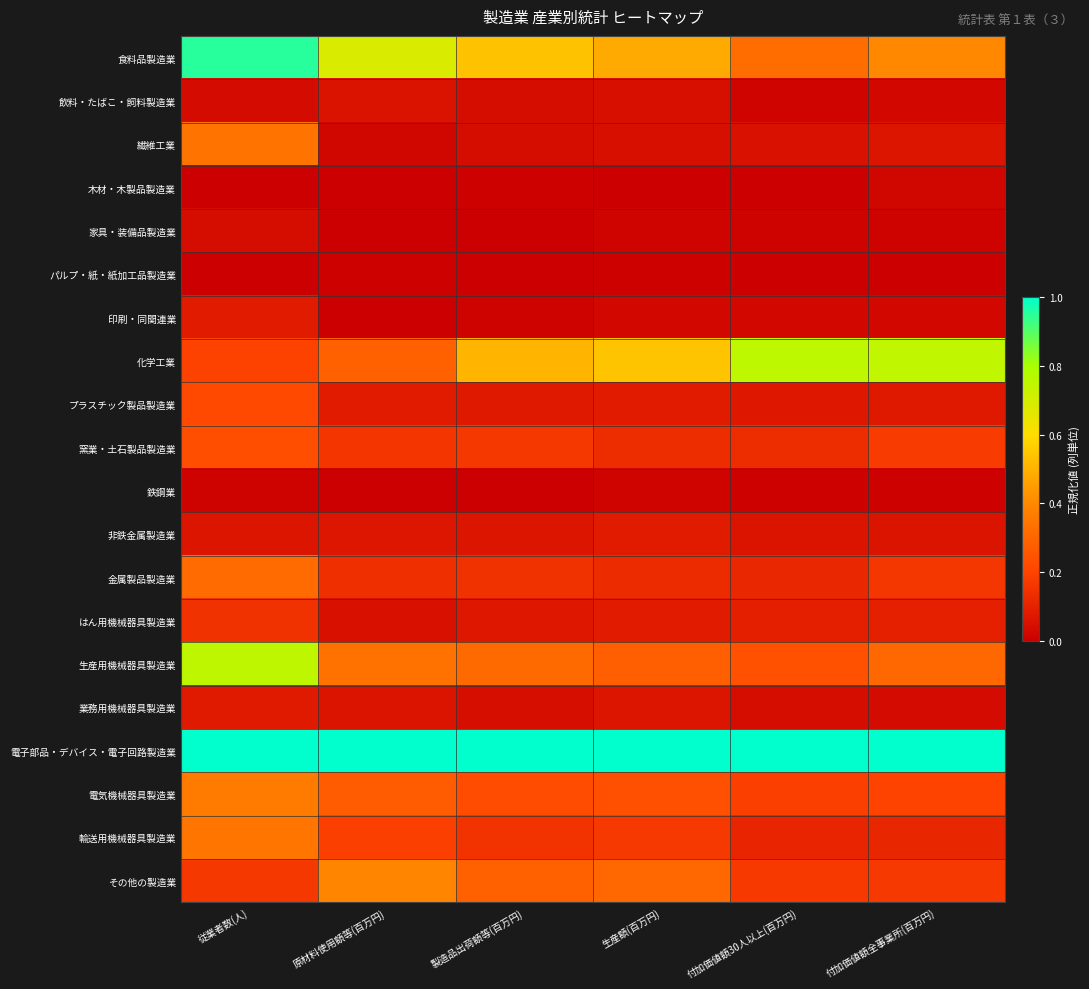

Which series has the widest spread of values?

食料品製造業